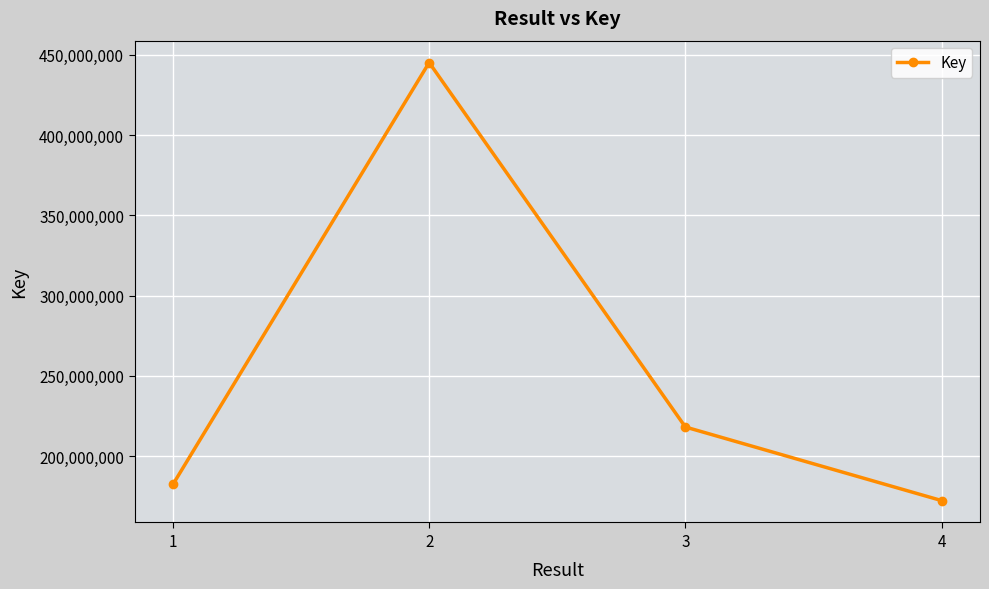

List the labels in order of value, largest first.

2, 3, 1, 4